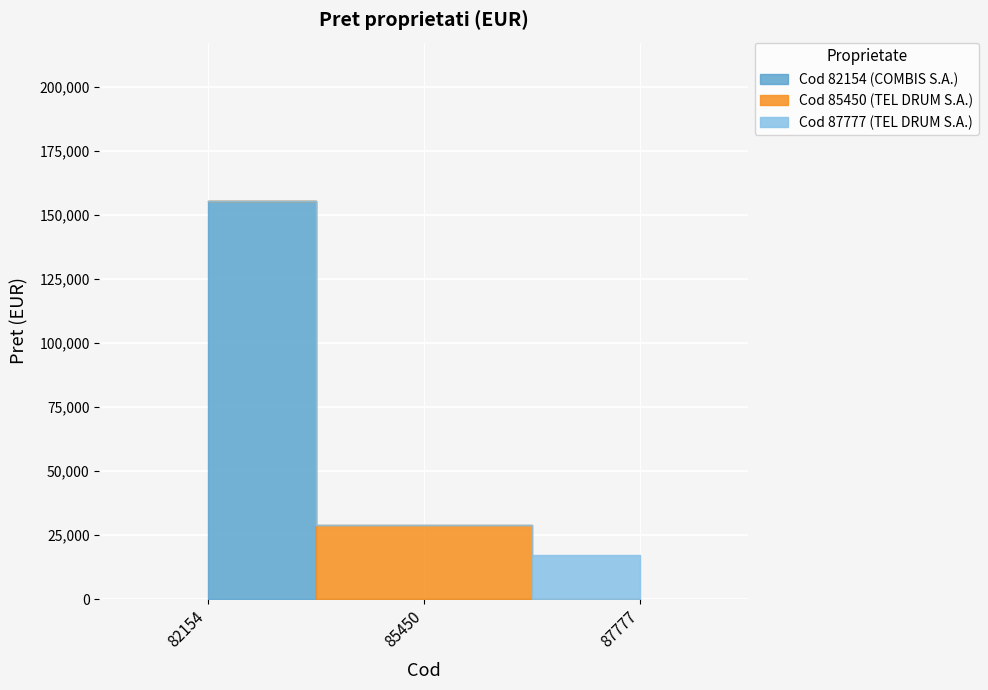

The chart shows a value of 11138 at 87777. True or false?

False